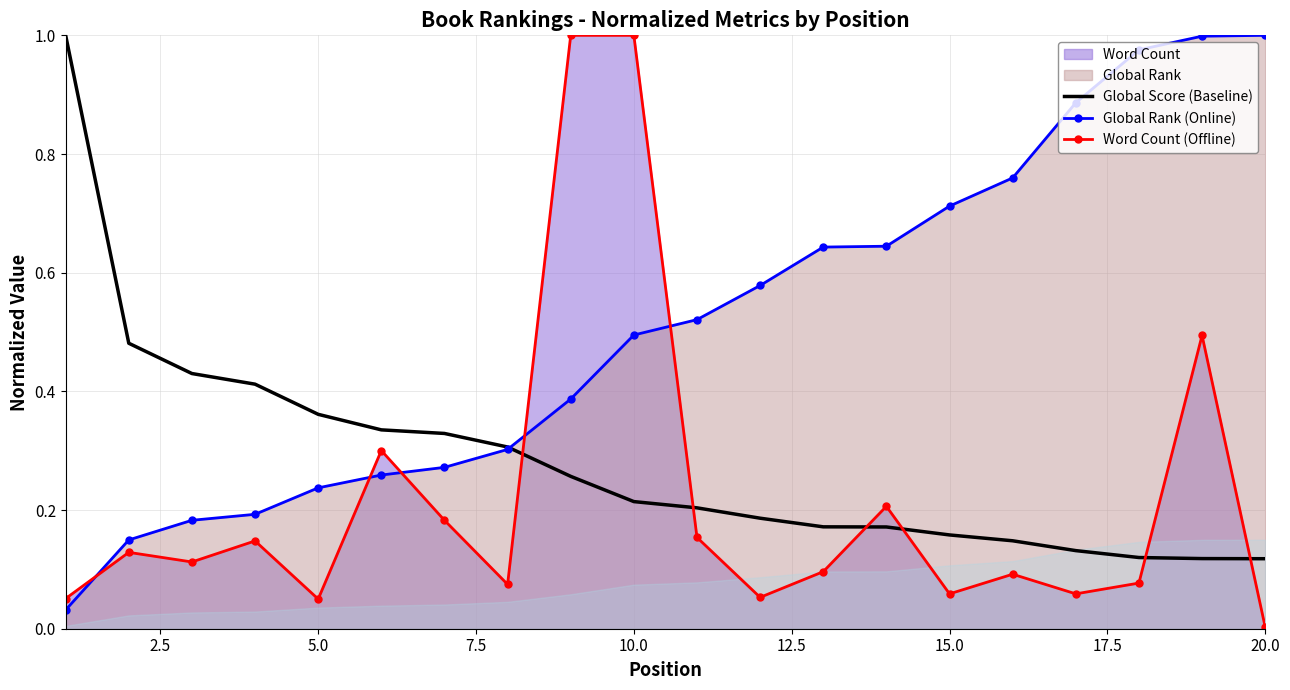

How many intersections are there between Word Count (Offline) and Global Score (Baseline)?

6